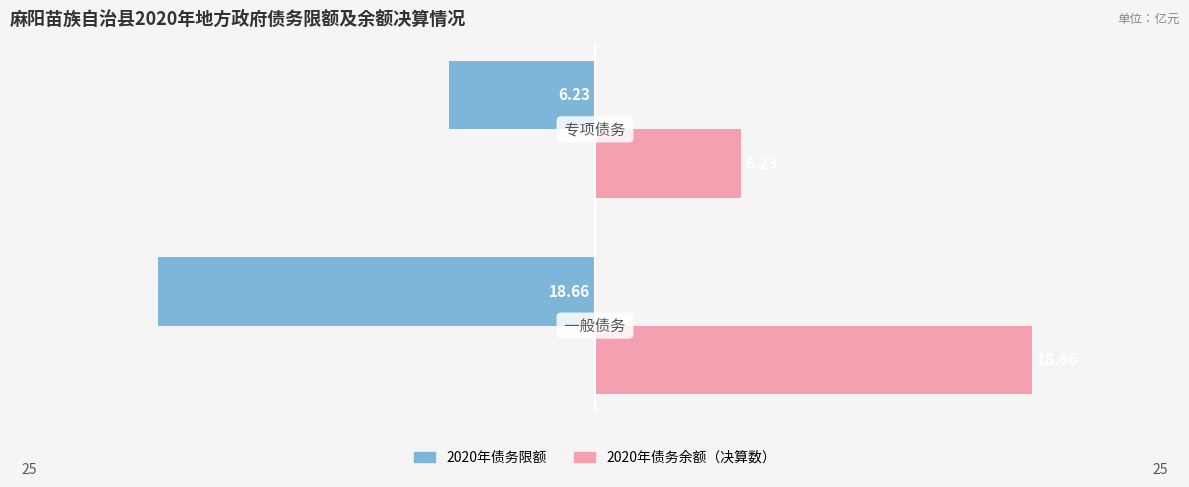

How many data points in 2020年债务余额（决算数） are less than 18?

1